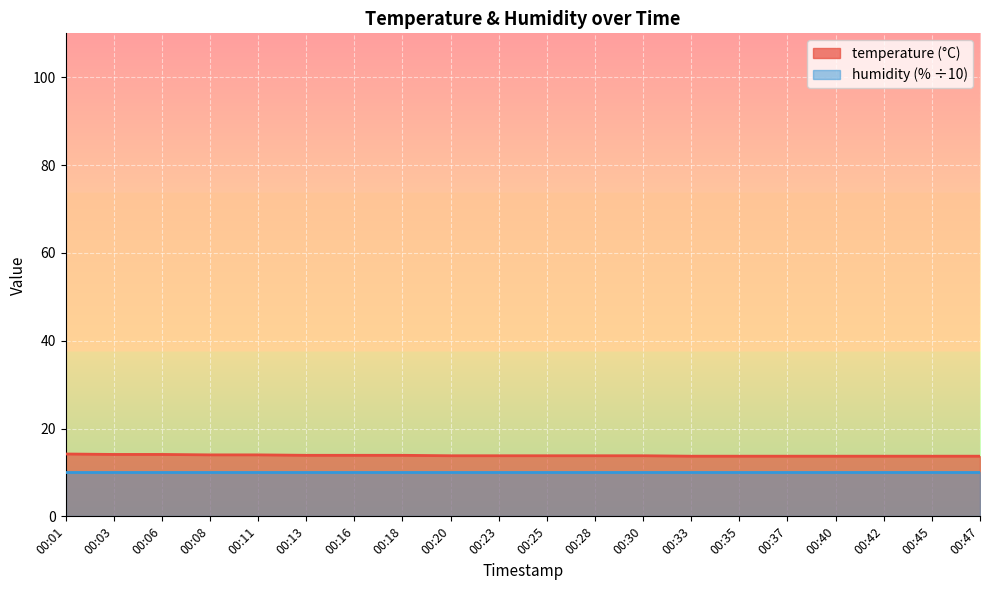

Rank the categories by value from lowest to highest.

00:33, 00:35, 00:37, 00:40, 00:42, 00:45, 00:47, 00:20, 00:23, 00:25, 00:28, 00:30, 00:13, 00:16, 00:18, 00:08, 00:11, 00:03, 00:06, 00:01